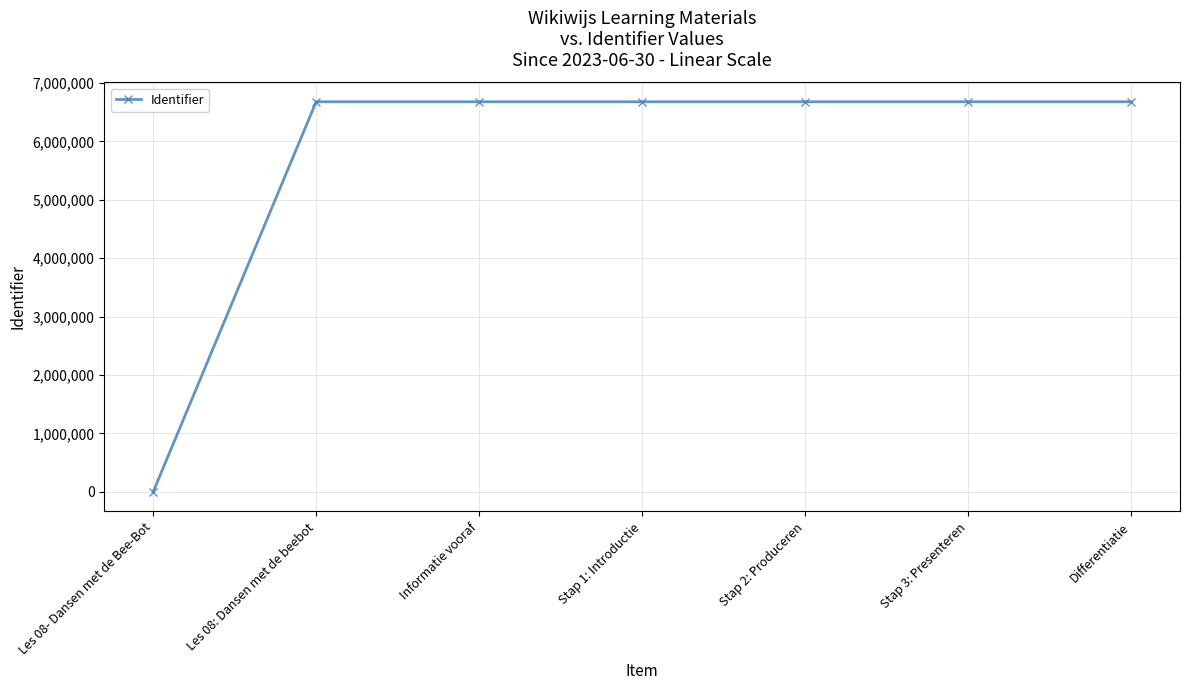

Is it true that the value at Differentiatie is 6678826?

True